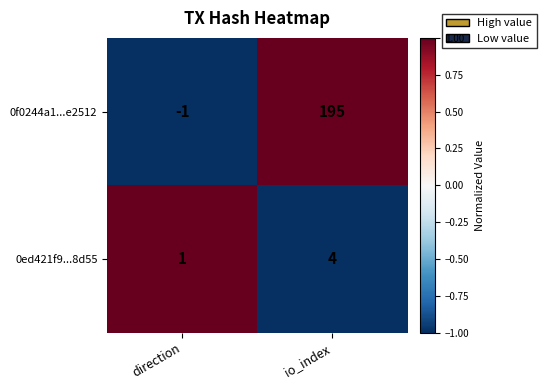

The 0f0244a1...e2512 series shows 324 at io_index. True or false?

False